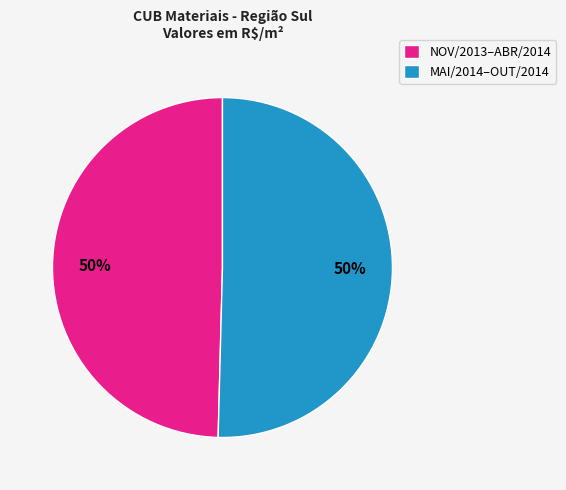

Is the sum of NOV/2013–ABR/2014 and MAI/2014–OUT/2014 greater than half?

Yes